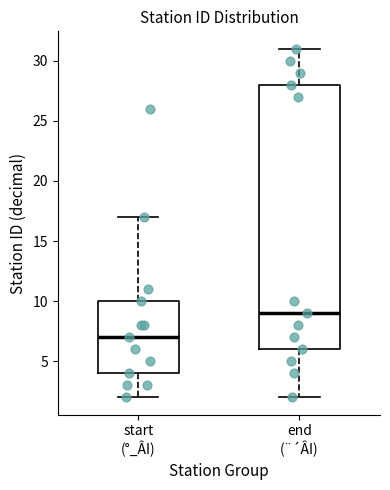

Which box is the tallest, from its lower edge to its upper edge?

end (¨´ÂI)